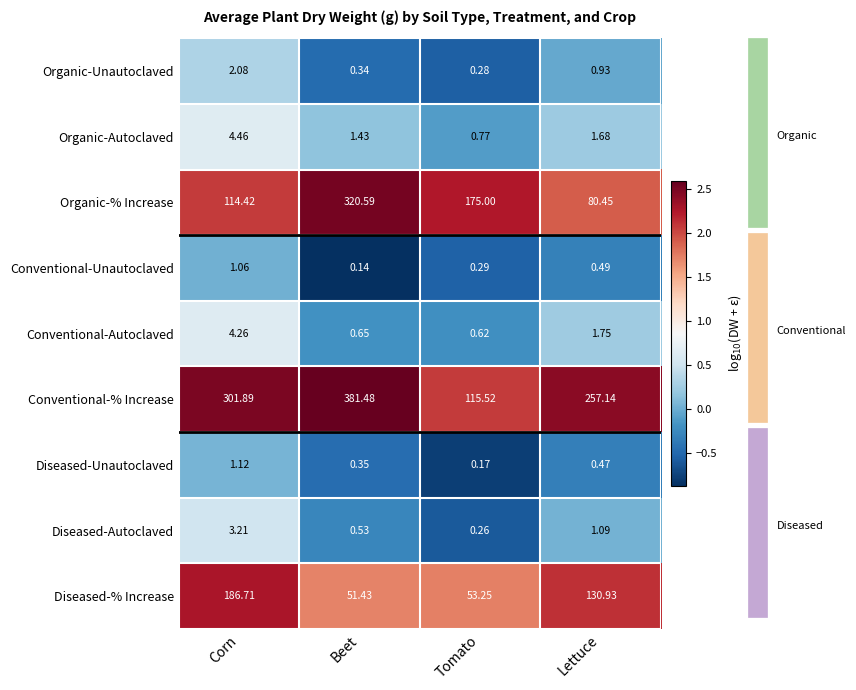

Which series has the largest total across all categories?

Conventional-% Increase